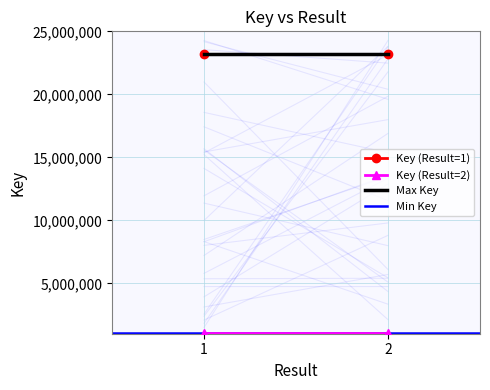

The Max Key series shows 36744813 at 1. True or false?

False